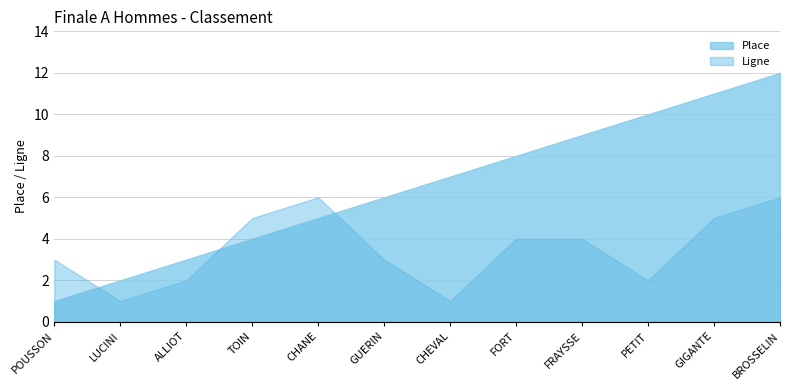

At which label is the value closest to 6?

GUERIN